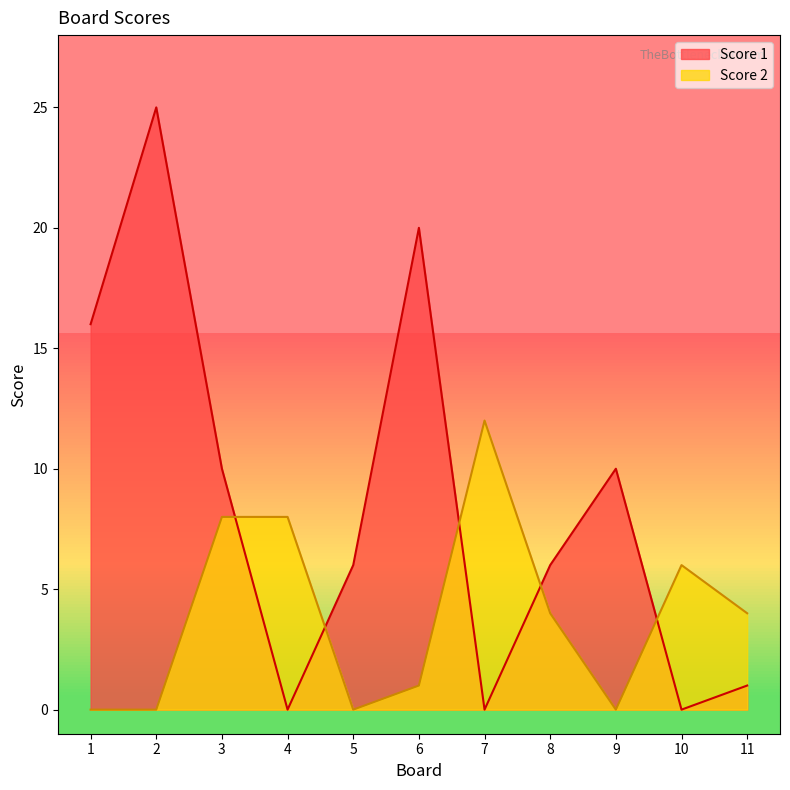

Where is the first local minimum for Score 1?

4